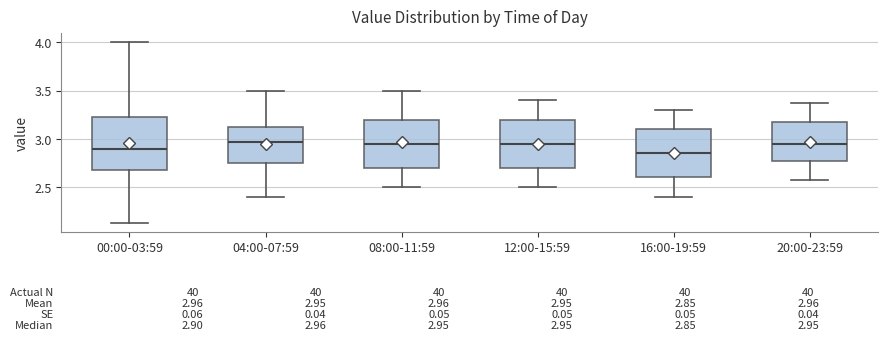

Comparing the boxes themselves (not the whiskers), which one is the tallest?

00:00-03:59